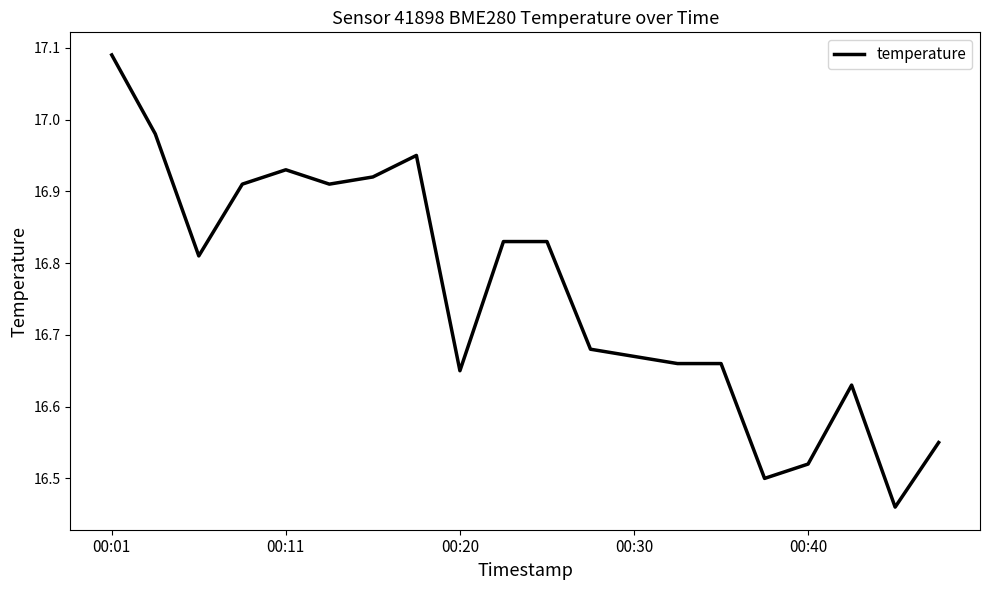

What is the difference between the maximum and minimum values?

0.6